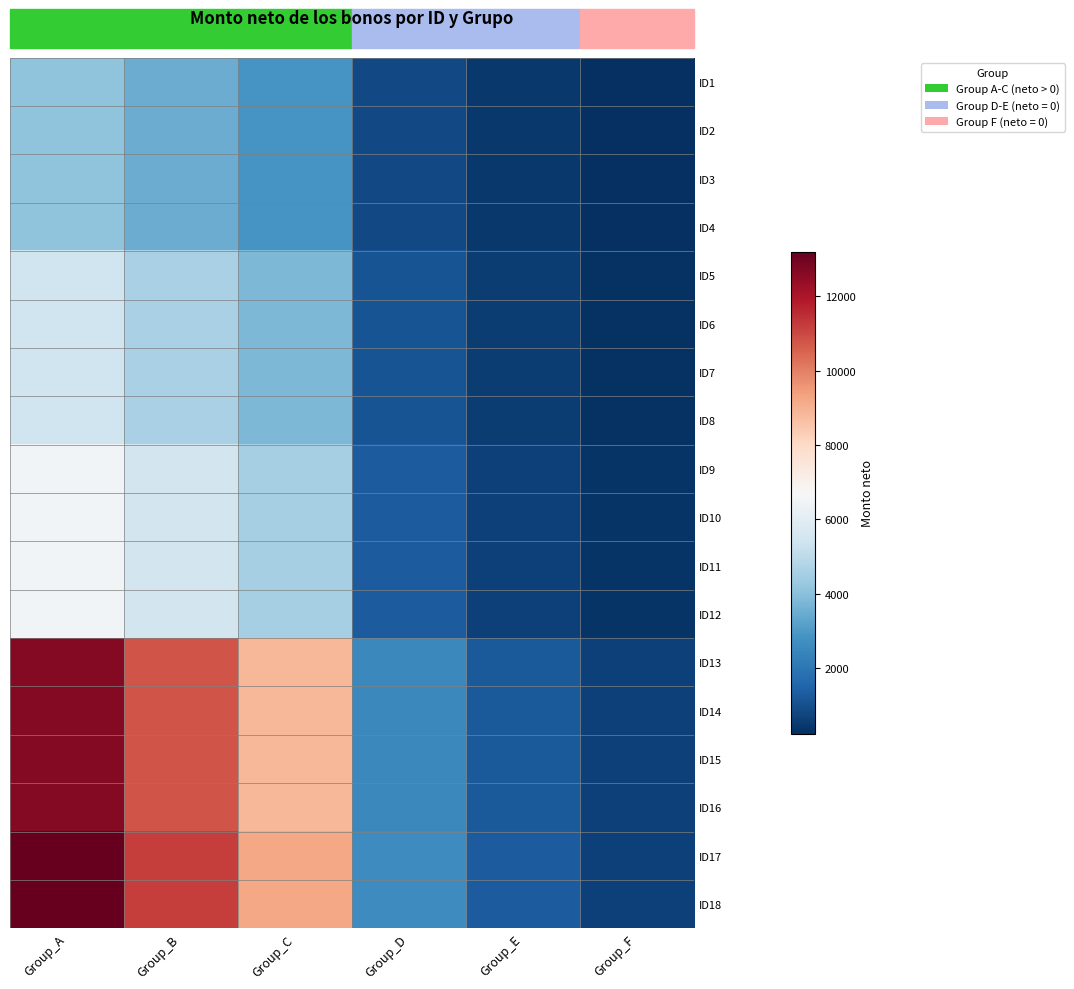

Which series has the largest range (max minus min)?

ID17